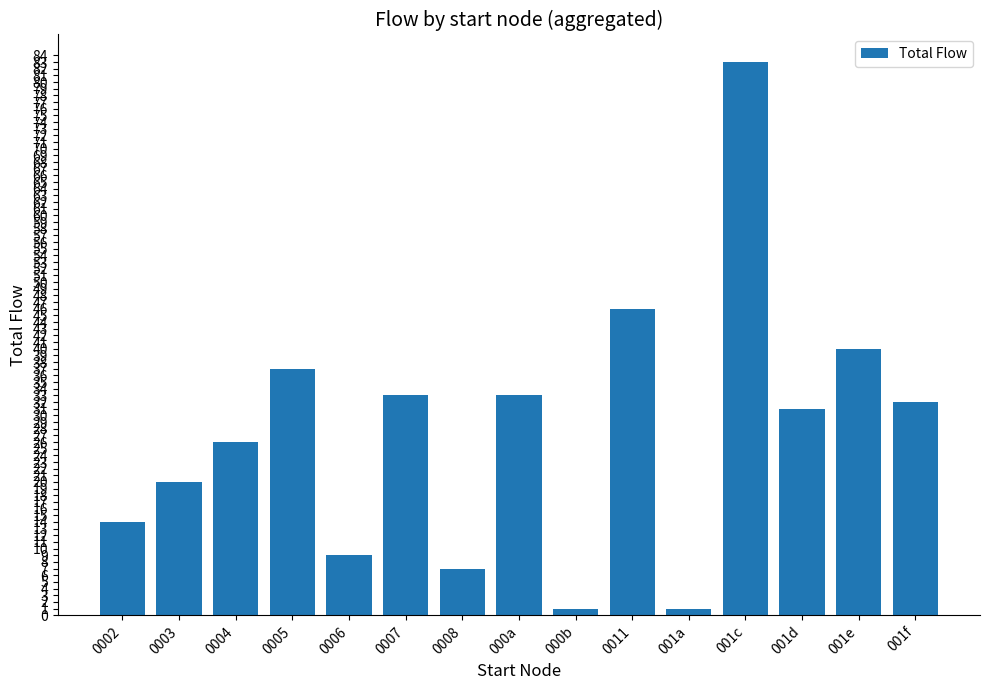

Between 0005 and 0004, which is larger?

0005